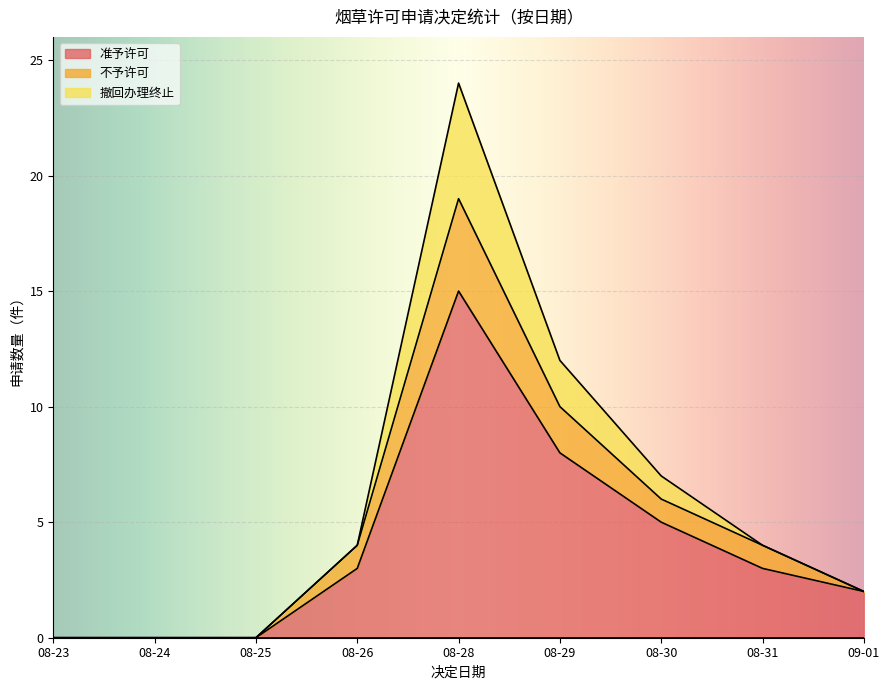

The 不予许可 series shows 2 at 09-01. True or false?

True